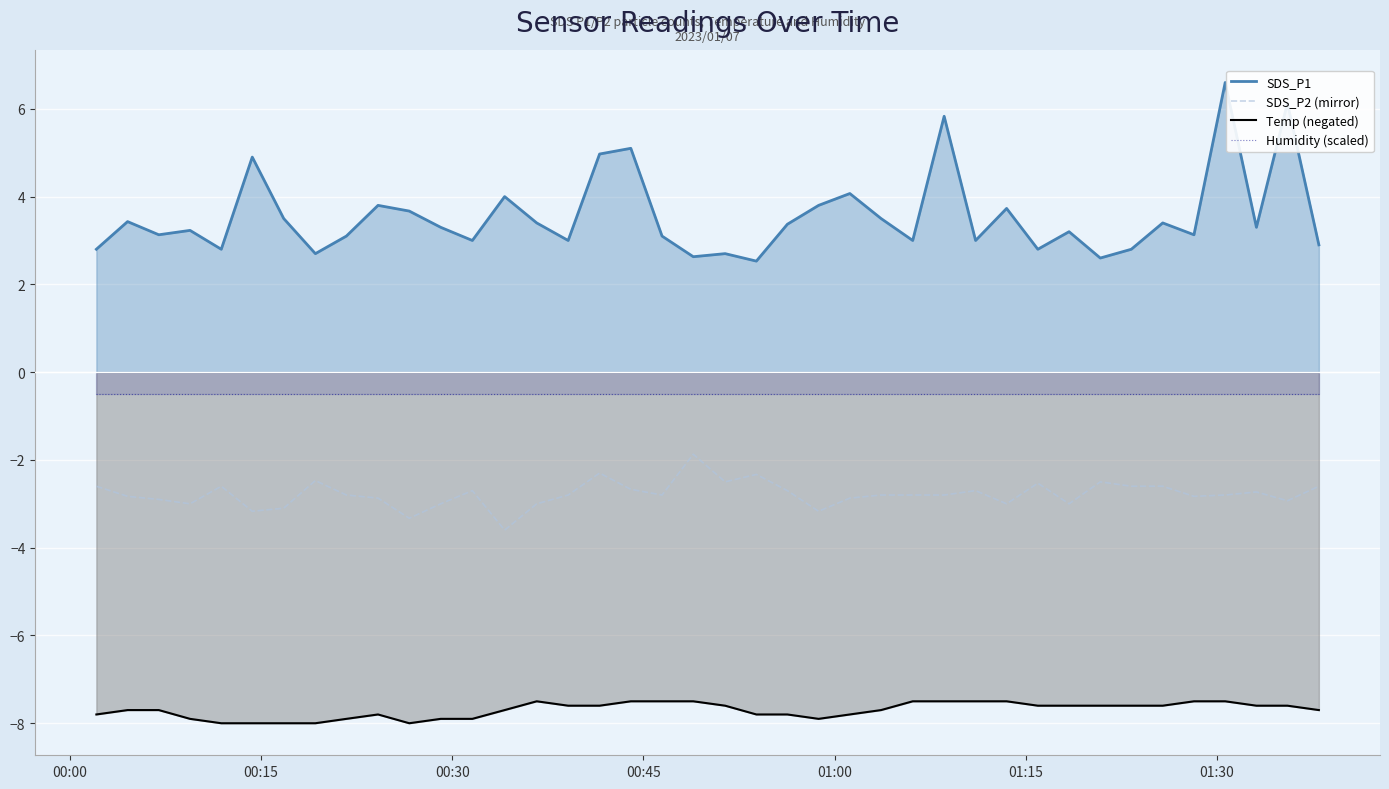

Which series has the widest spread of values?

SDS_P1